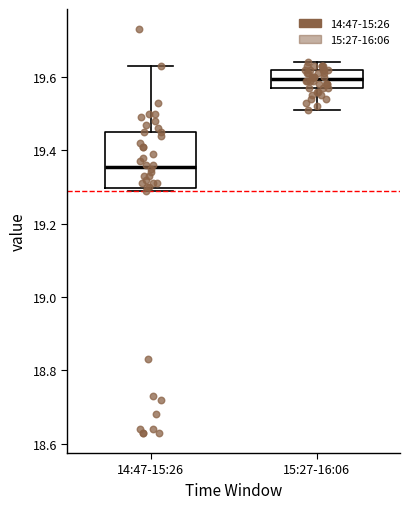

Comparing the boxes themselves (not the whiskers), which one is the tallest?

14:47-15:26